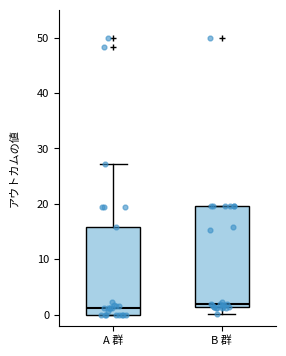

Which box is the tallest, from its lower edge to its upper edge?

B 群